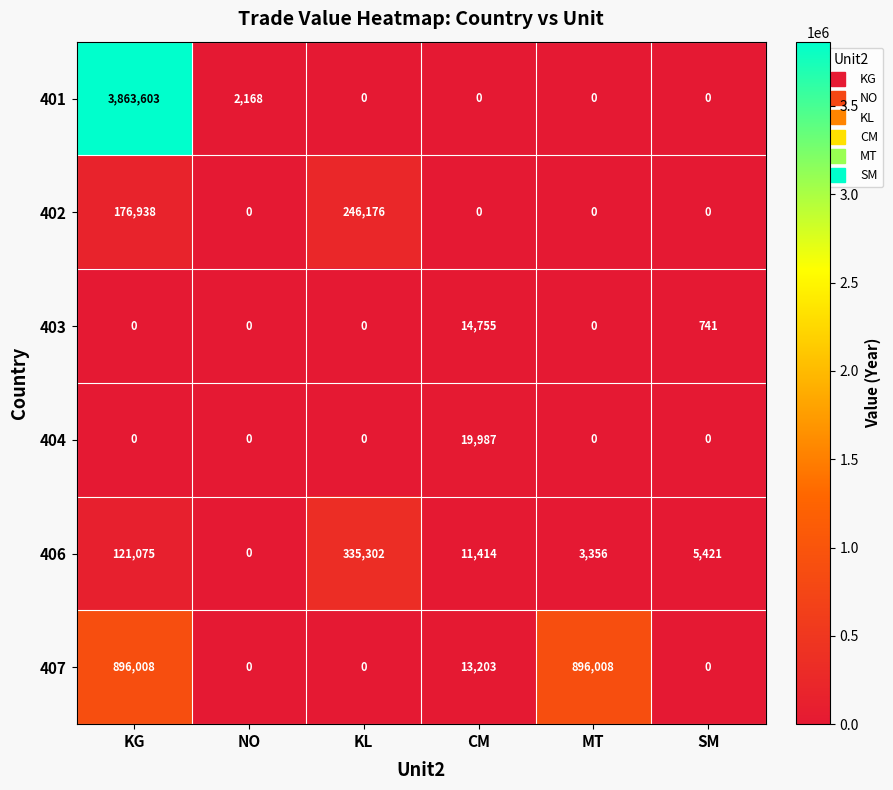

Which series has the largest range (max minus min)?

401